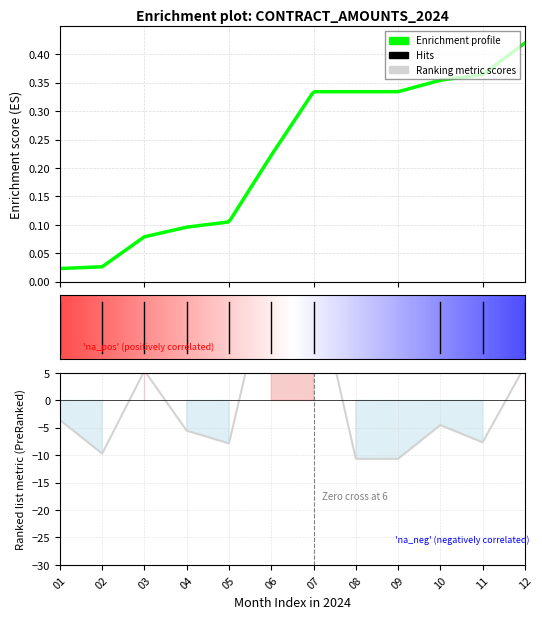

At which label is the value closest to 7?

12